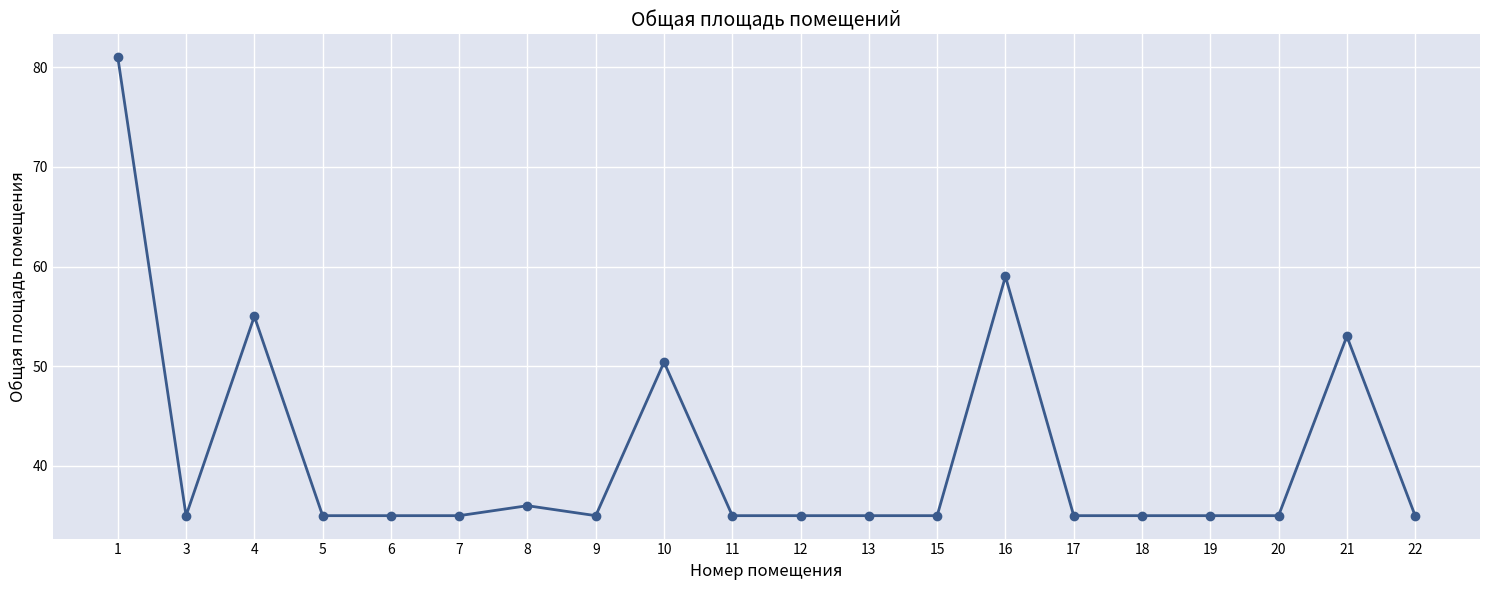

Reading left to right, what are all the values shown in this chart?

81.0	35.0	55.0	35.0	35.0	35.0	36.0	35.0	50.4	35.0	35.0	35.0	35.0	59.0	35.0	35.0	35.0	35.0	53.0	35.0